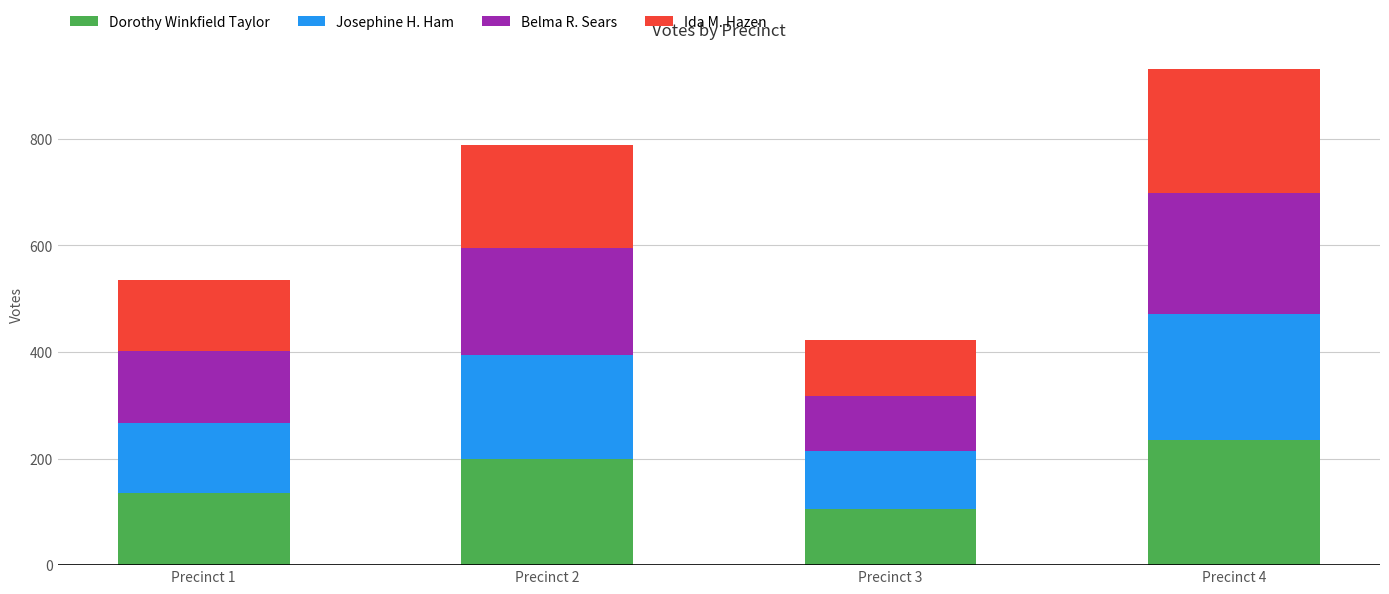

What is the sum of all Dorothy Winkfield Taylor values?

676